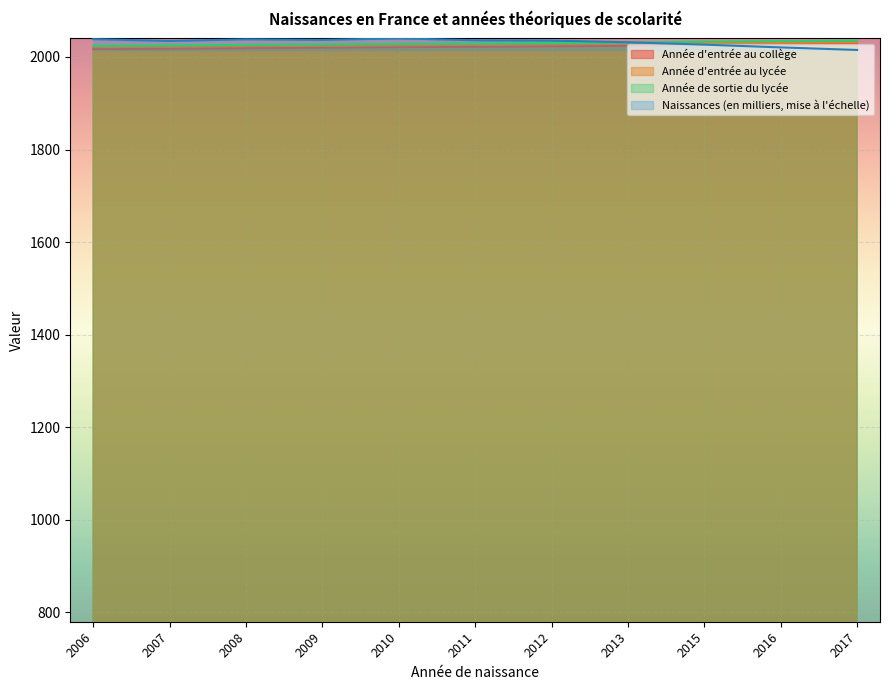

What is the approximate value of Année d'entrée au collège at 2008, to the nearest 5?

2020